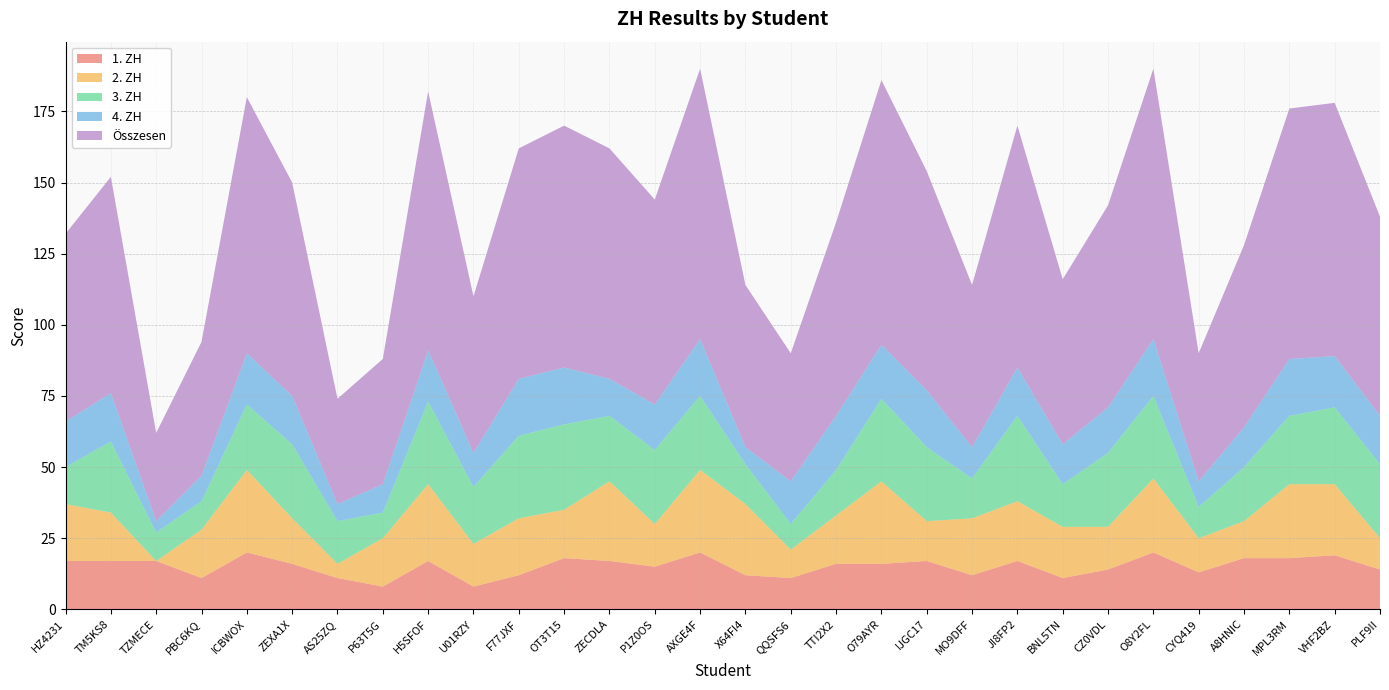

Reading left to right, what are all the values shown in this chart?

1. ZH: 17	17	17	11	20	16	11	8	17	8	12	18	17	15	20	12	11	16	16	17	12	17	11	14	20	13	18	18	19	14
2. ZH: 20	17	0	17	29	16	5	17	27	15	20	17	28	15	29	25	10	17	29	14	20	21	18	15	26	12	13	26	25	11
3. ZH: 13	25	10	10	23	26	15	9	29	20	29	30	23	26	26	14	9	16	29	26	14	30	15	26	29	11	19	24	27	26
4. ZH: 16	17	4	9	18	17	6	10	18	12	20	20	13	16	20	6	15	19	19	20	11	17	14	16	20	9	14	20	18	17
Összesen: 66	76	31	47	90	75	37	44	91	55	81	85	81	72	95	57	45	68	93	77	57	85	58	71	95	45	64	88	89	70